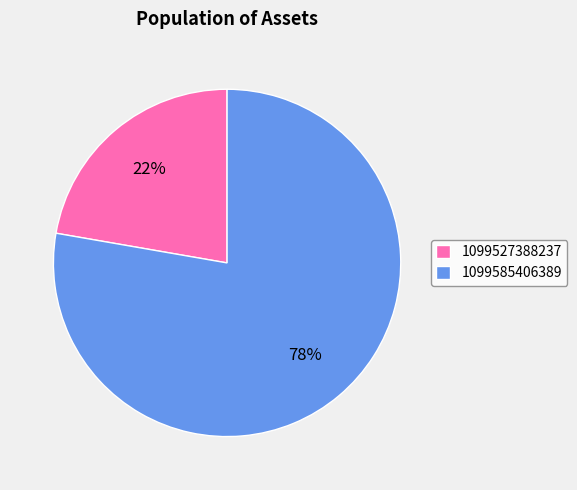

Is it true that 1099527388237 is 33% of the pie?

False